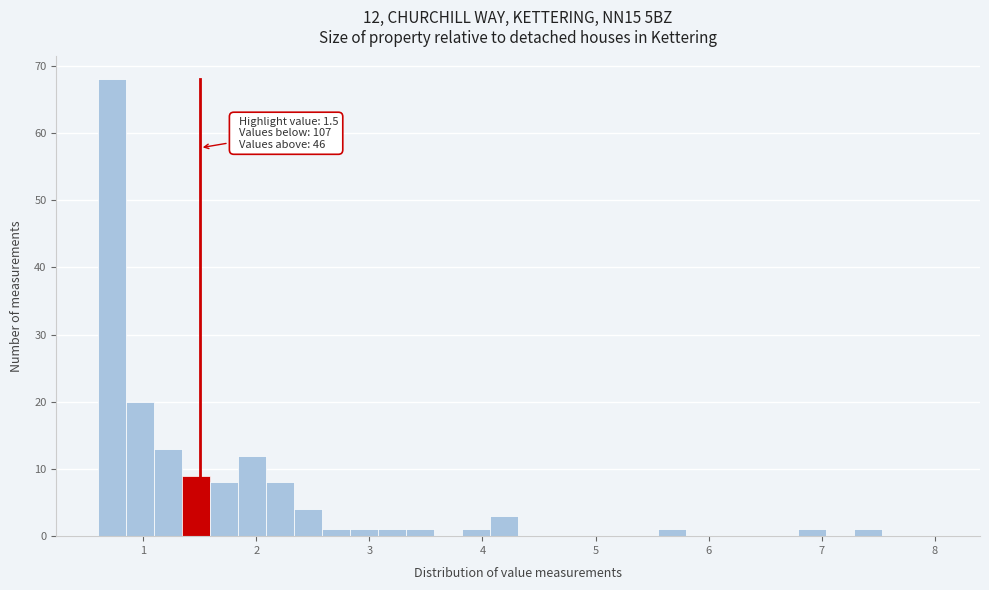

Read against the x-axis, roughly where is the centre of the tallest bar?

0.7